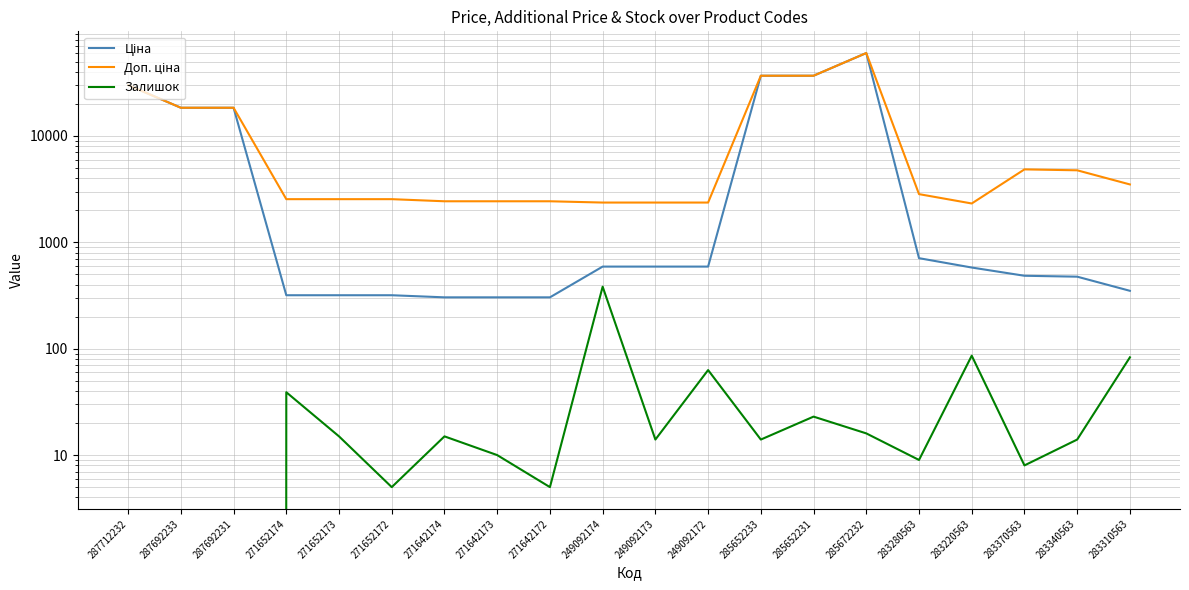

What is the sum of all Залишок values?

802.0